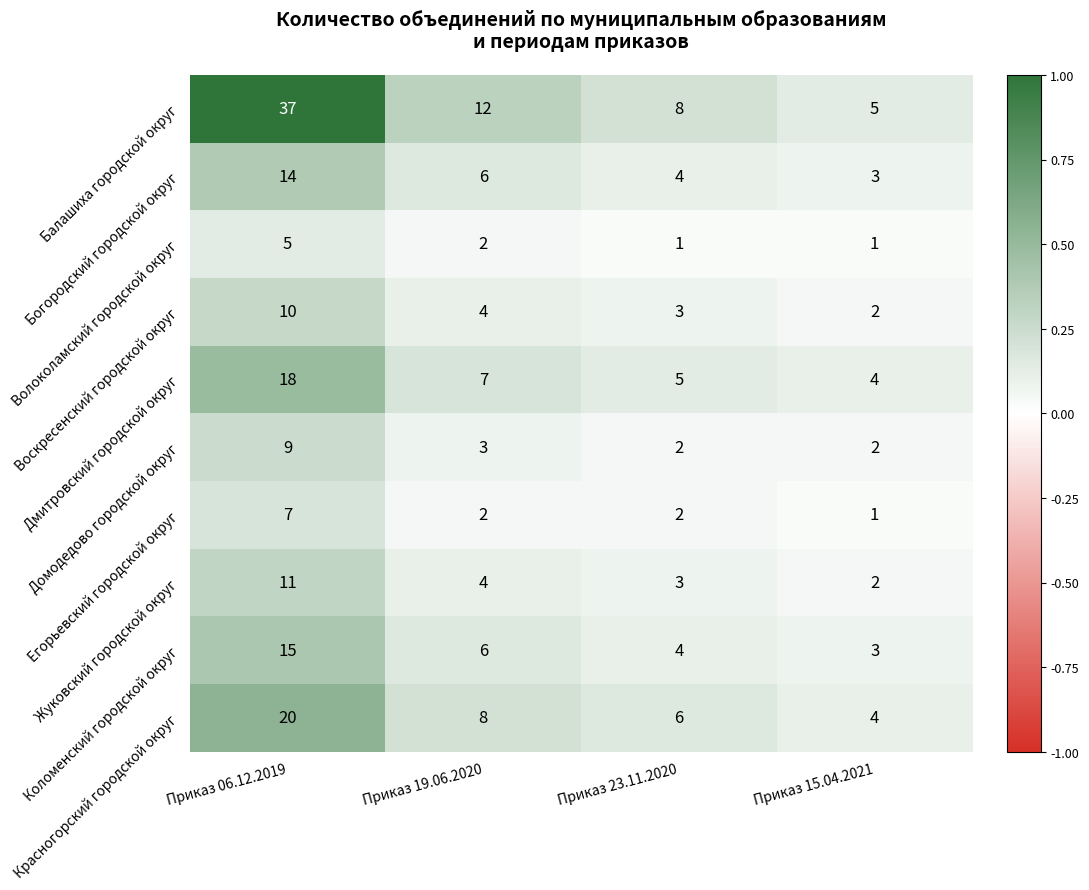

What is the difference between the second highest and minimum values in the Красногорский городской округ series?

4